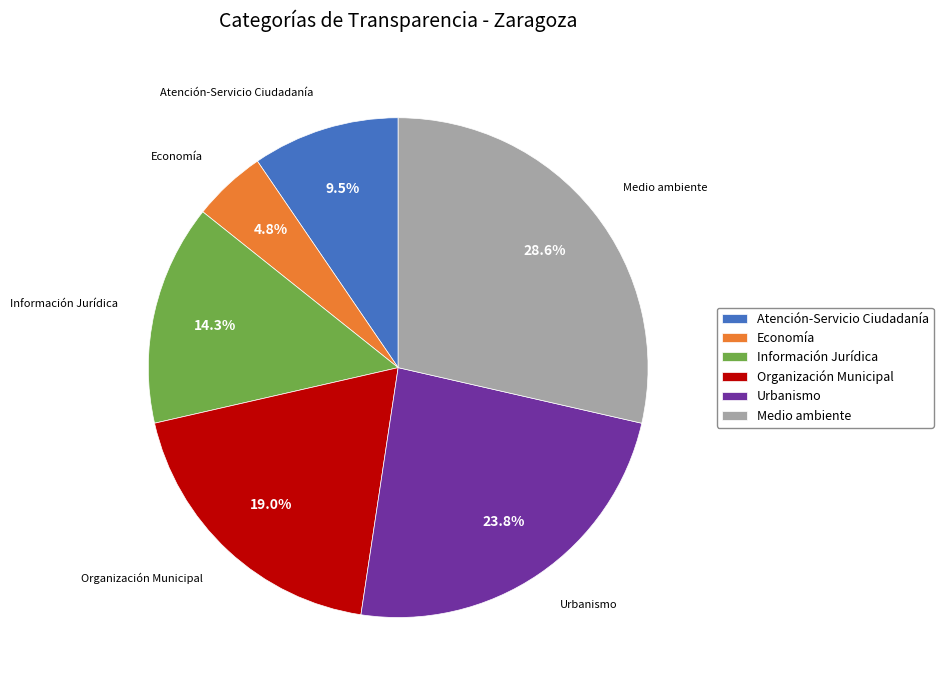

Which slice is the largest?

Medio ambiente